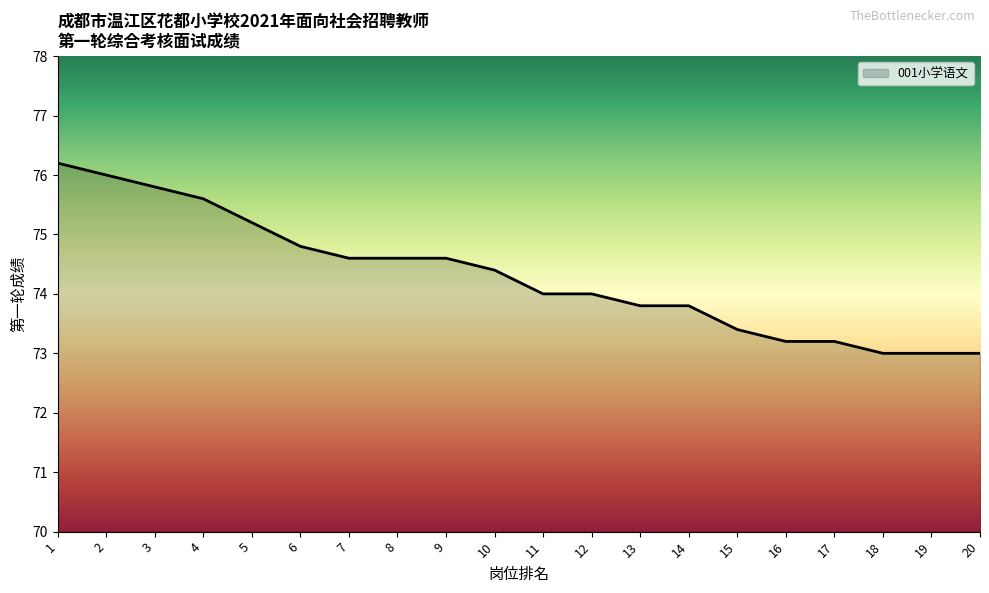

What is the difference between the maximum and minimum values?

3.2